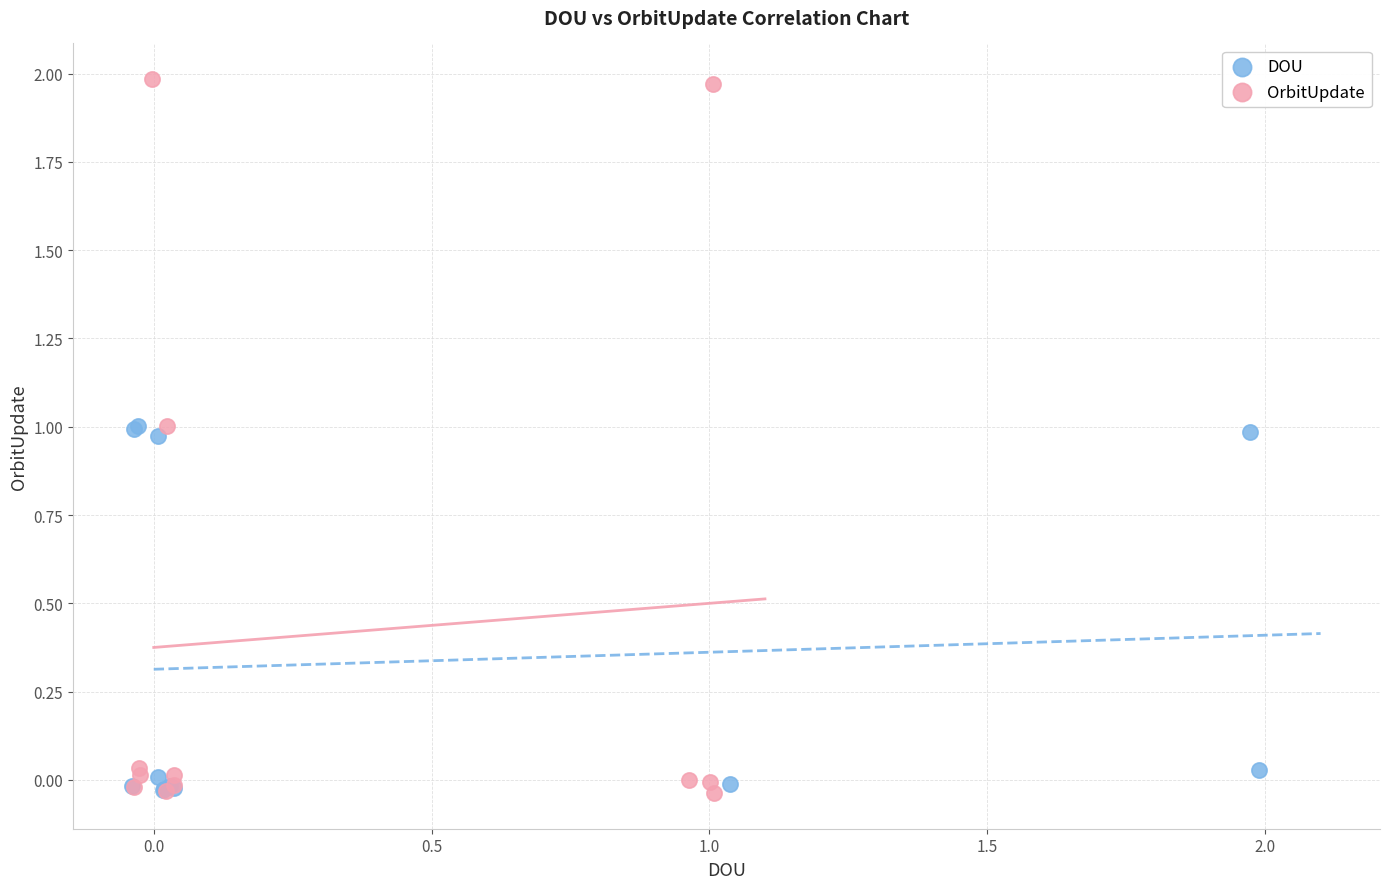

Which series has the largest Y range (max minus min)?

OrbitUpdate